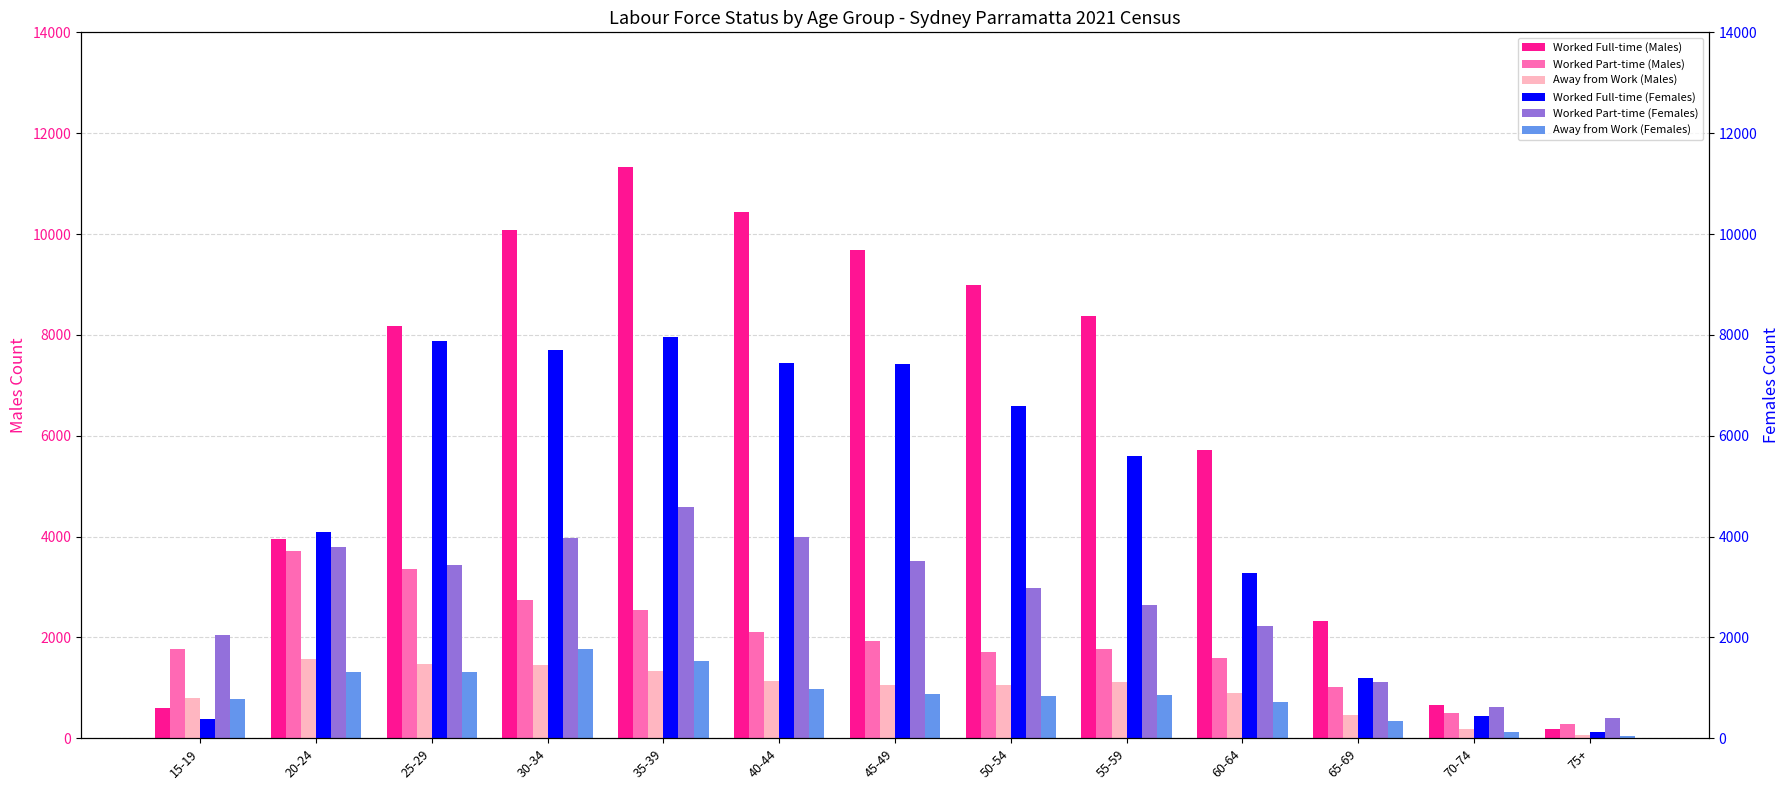

What value does the Worked Part-time (Males) series have at 70-74?

509